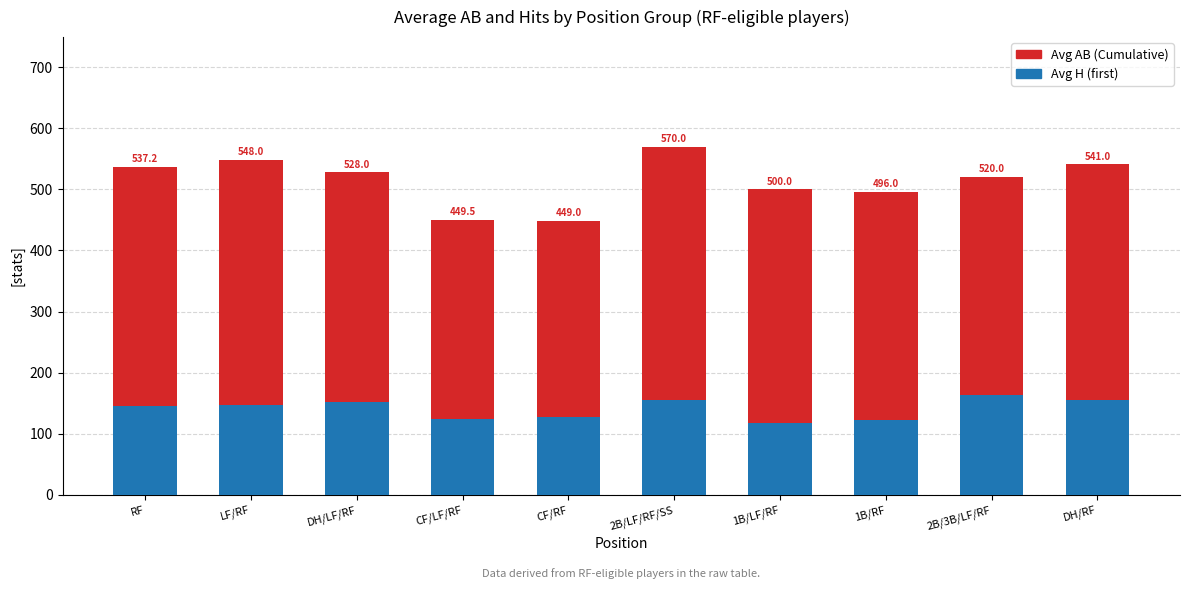

How many values in the Avg AB (Cumulative) series exceed 528?

4